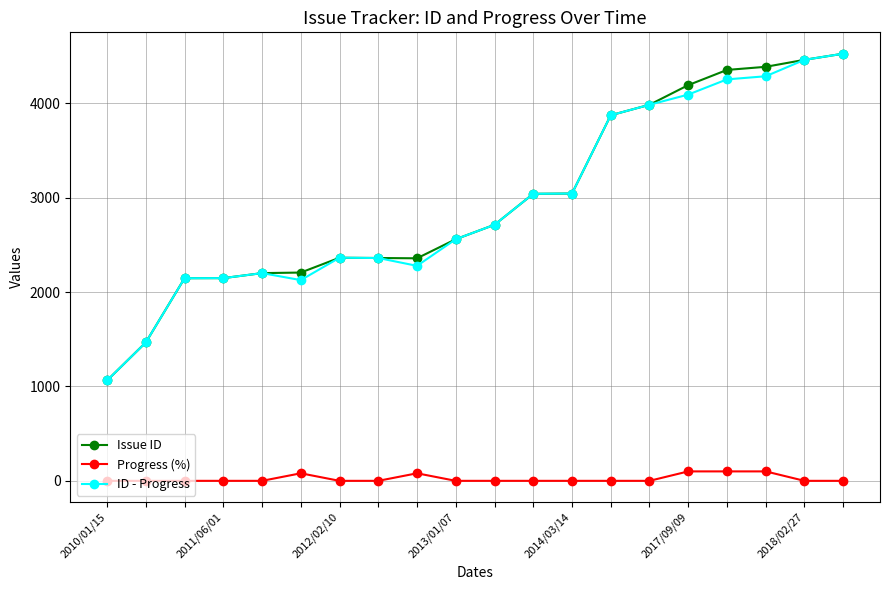

True or false: Issue ID and Progress (%) cross at least once.

False